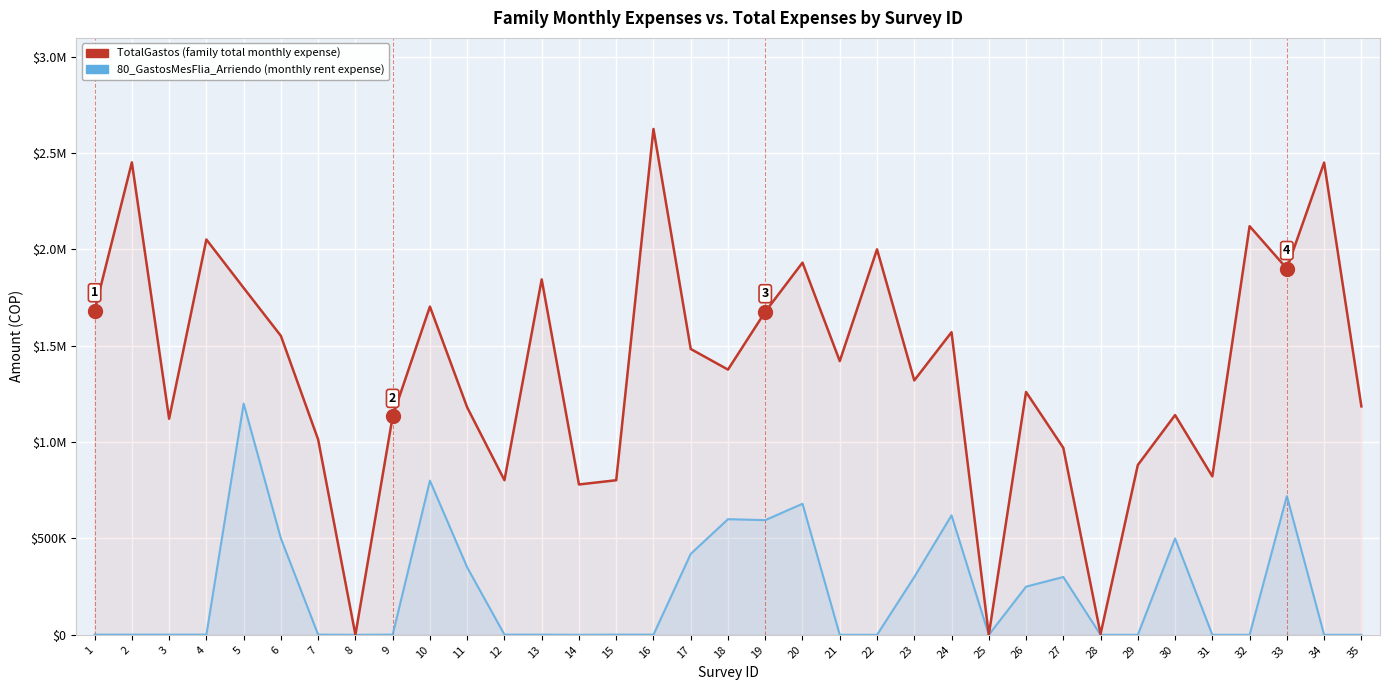

Which category has the highest value across all series?

16